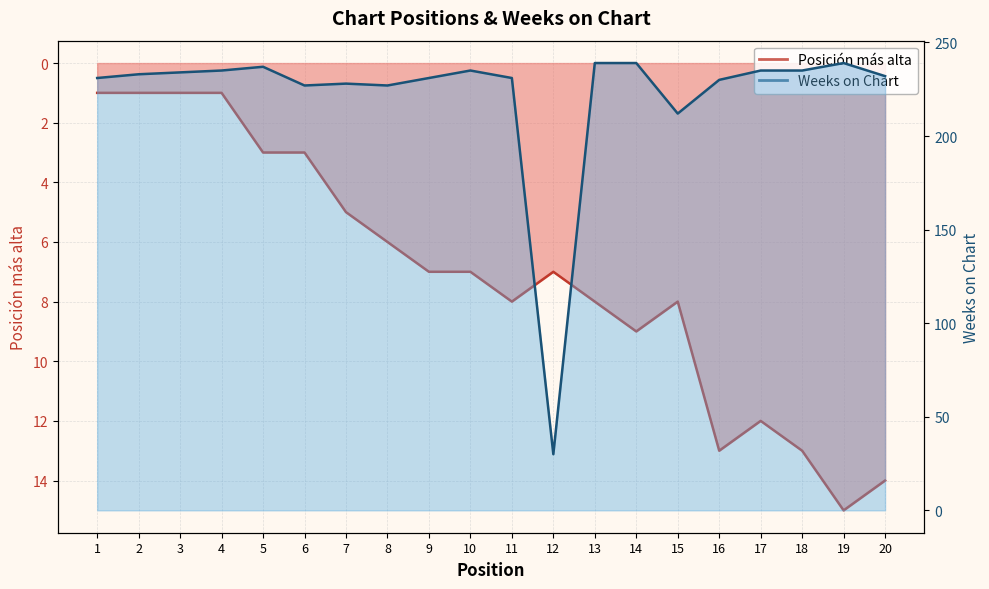

The value of Posición más alta at 2 is 1. True or false?

False